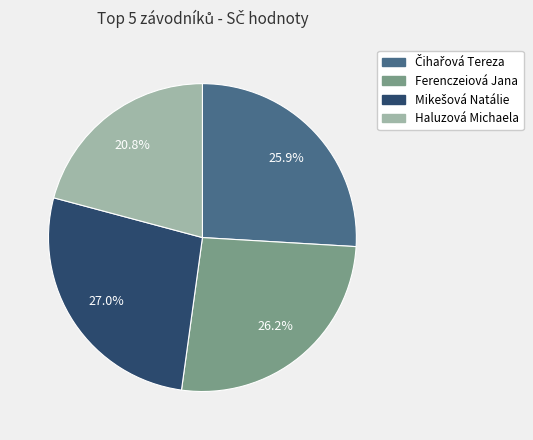

Does any single category account for the majority?

No